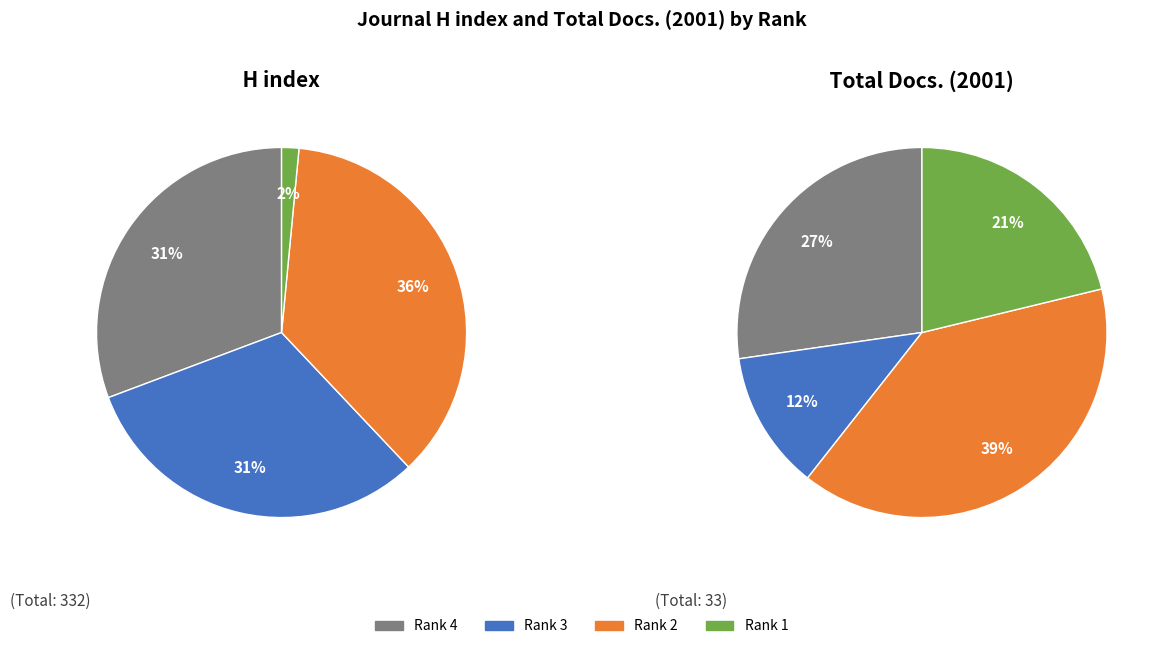

Rank the series at Historia Mexicana from lowest to highest value.

Total Docs. (2001), H index